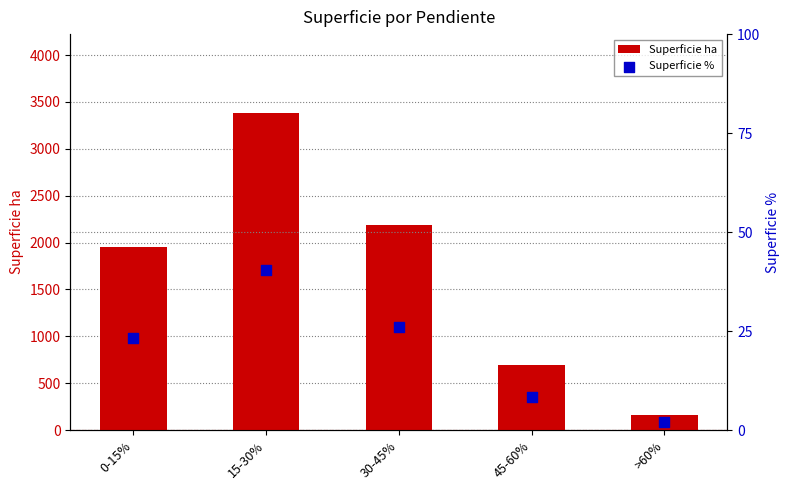

Is the value of Superficie ha at 30-45% greater than the value of Superficie % at 30-45%?

Yes